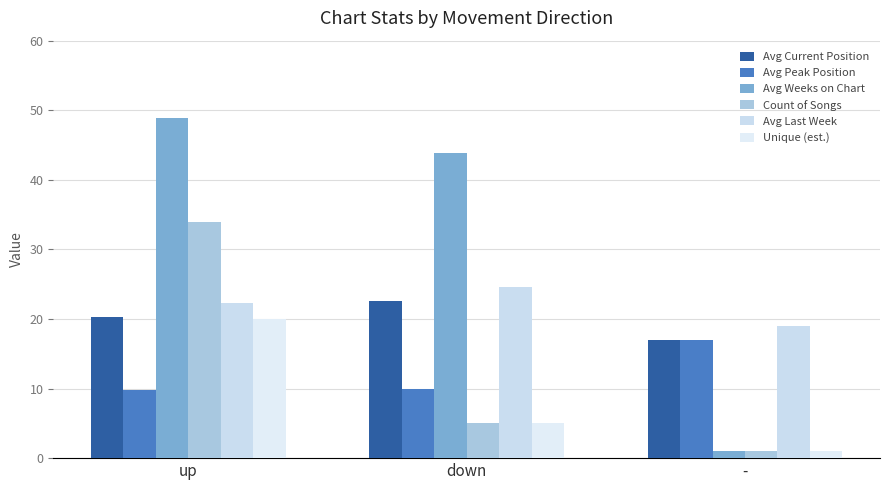

Reading left to right, transcribe all the data shown in this chart.

Avg Current Position: up=20.3	down=22.6	-=17.0
Avg Peak Position: up=9.8	down=10.0	-=17.0
Avg Weeks on Chart: up=48.9	down=43.8	-=1.0
Count of Songs: up=34.0	down=5.0	-=1.0
Avg Last Week: up=22.3	down=24.6	-=19.0
Unique (est.): up=20.0	down=5.0	-=1.0